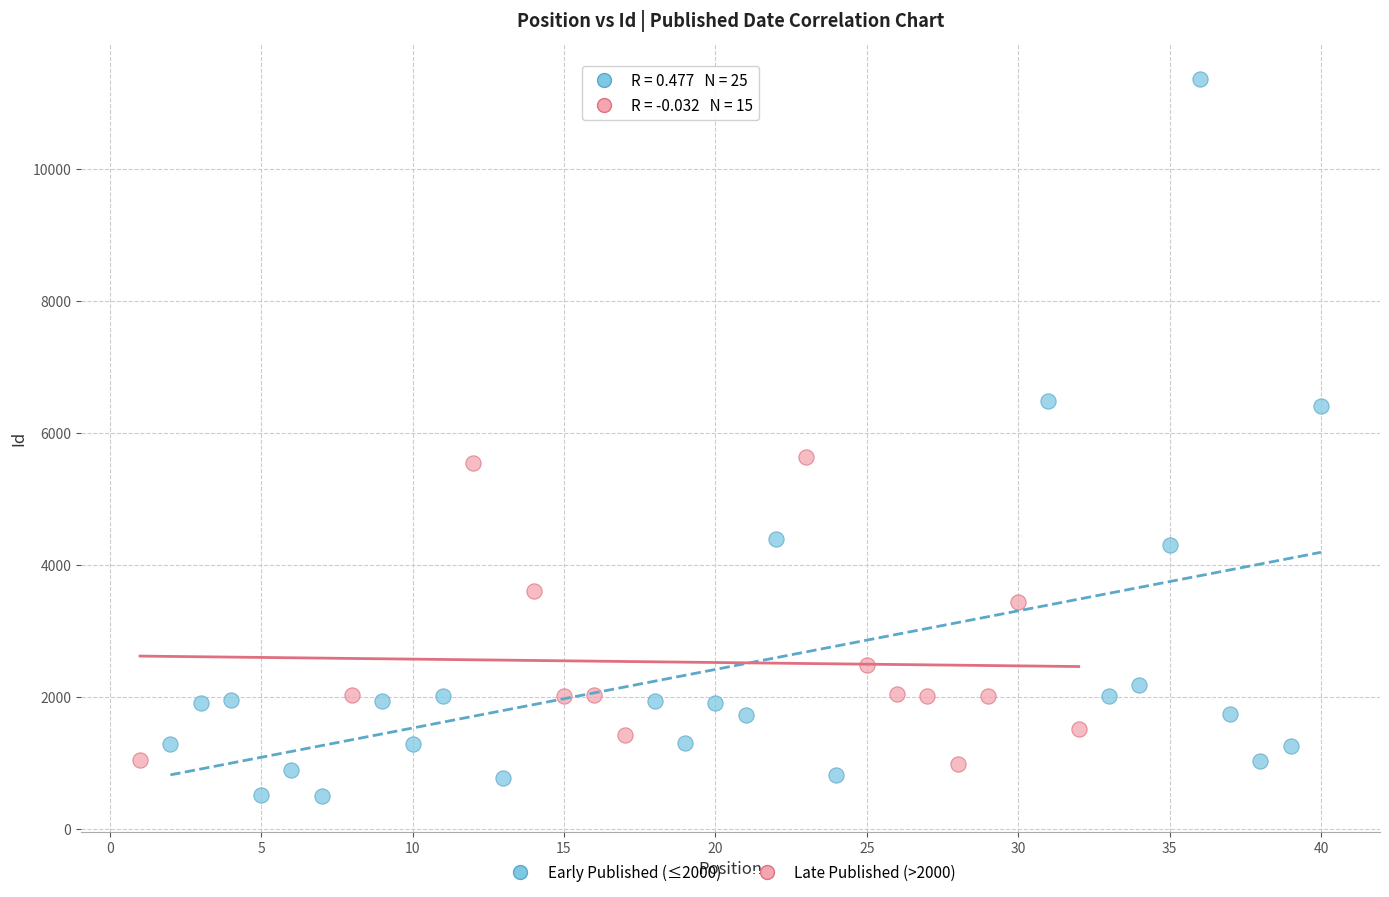

Which series has the widest spread of Y values?

Early Published (≤2000)